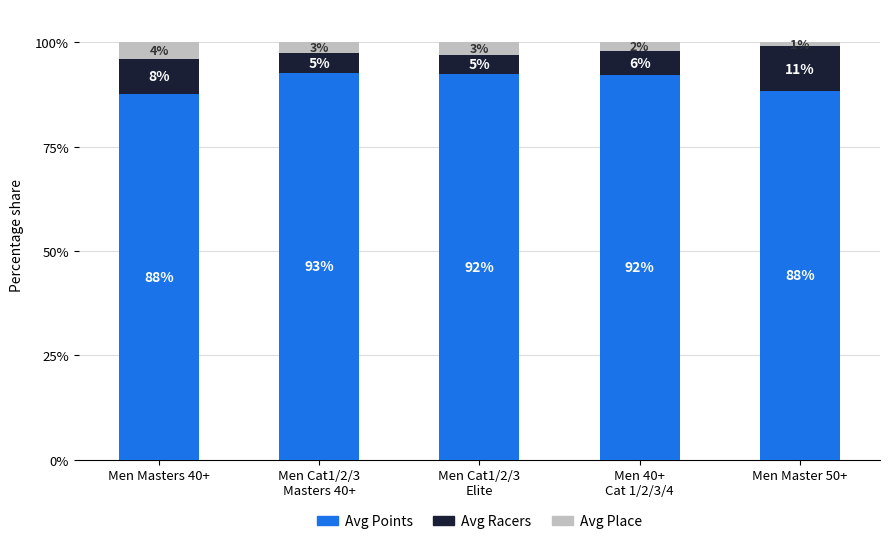

Are the bars grouped side by side (vs. stacked)?

No